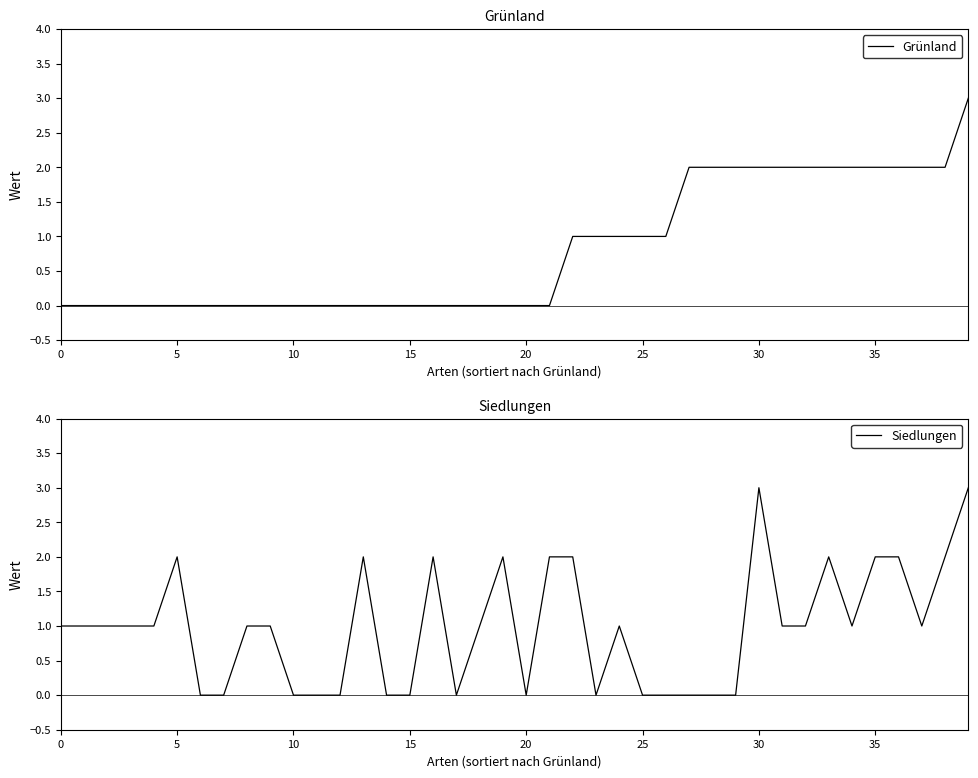

At how many categories does at least one series exceed 0?

31